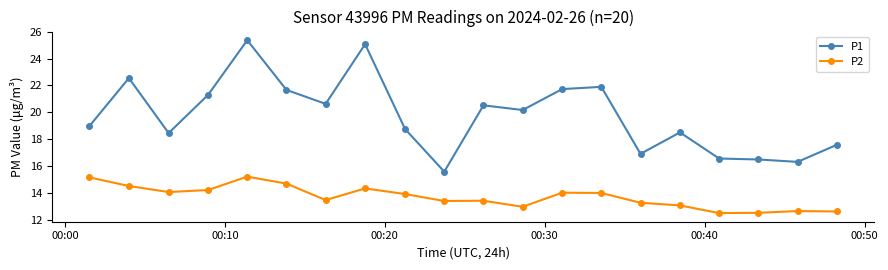

What are all the series names shown in the legend?

P1, P2